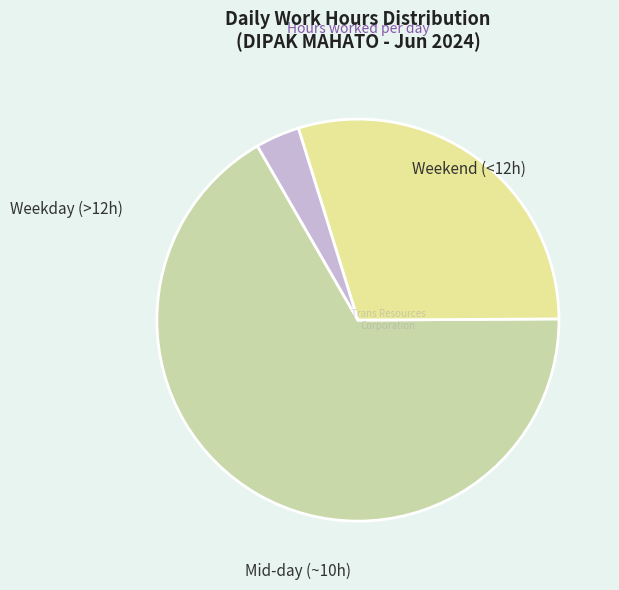

How many slices are in this pie chart?

3